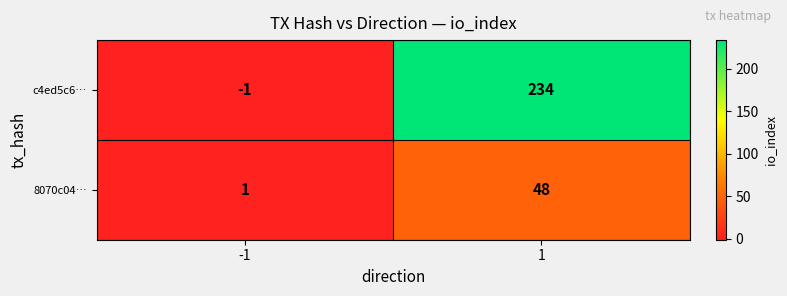

True or false: c4ed5c6… has a value of 0 at -1.

False